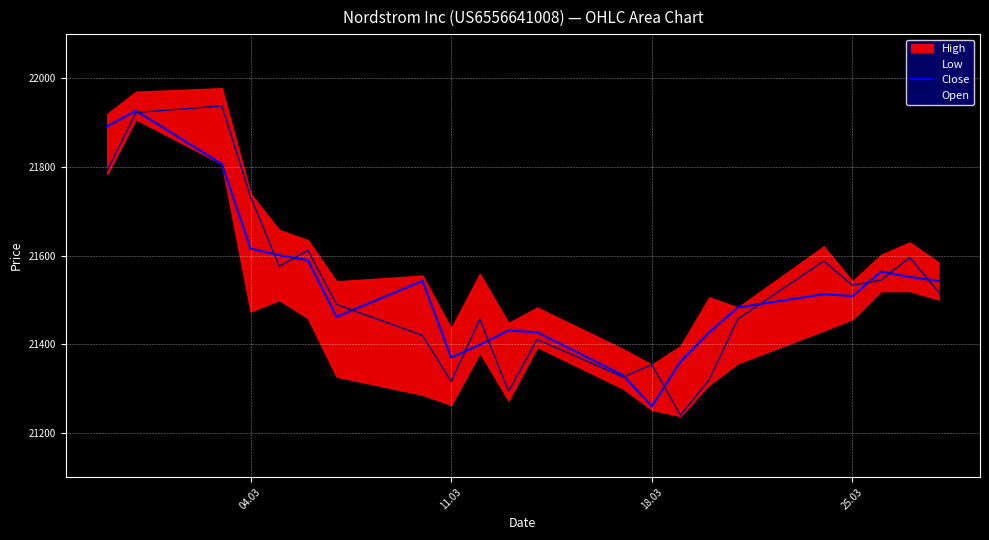

What is the highest value of the Open series?

21938